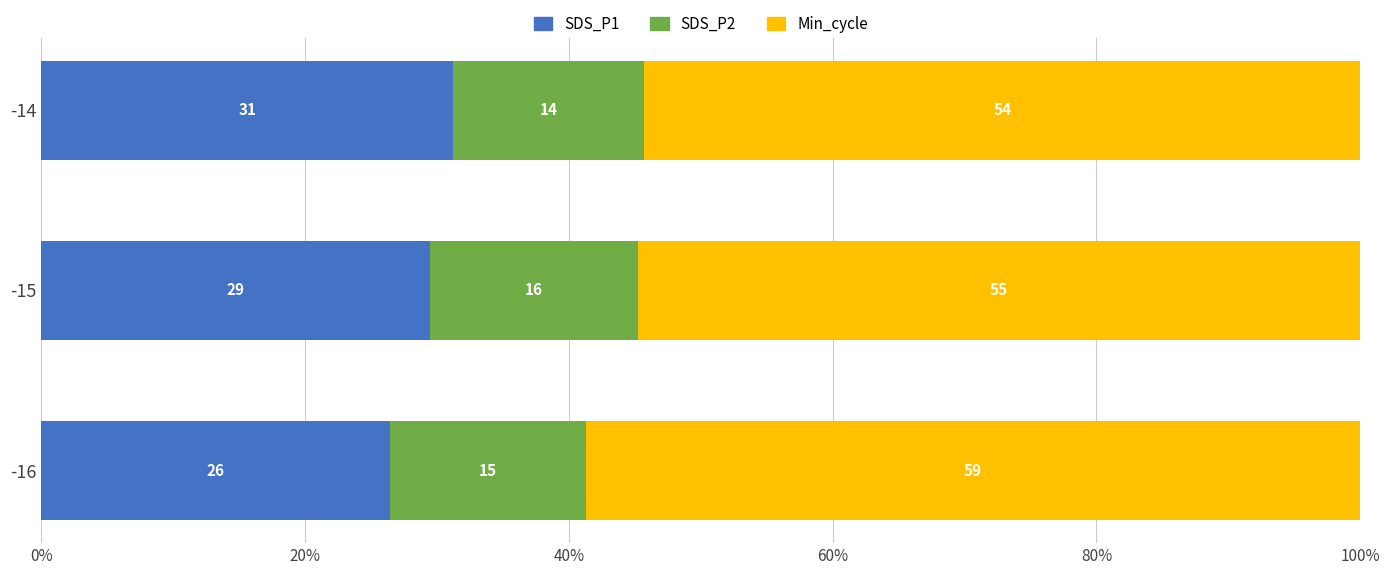

Reading left to right, list all the values displayed in this chart.

SDS_P1: 26.5	29.5	31.2
SDS_P2: 14.8	15.8	14.5
Min_cycle: 58.7	54.8	54.3